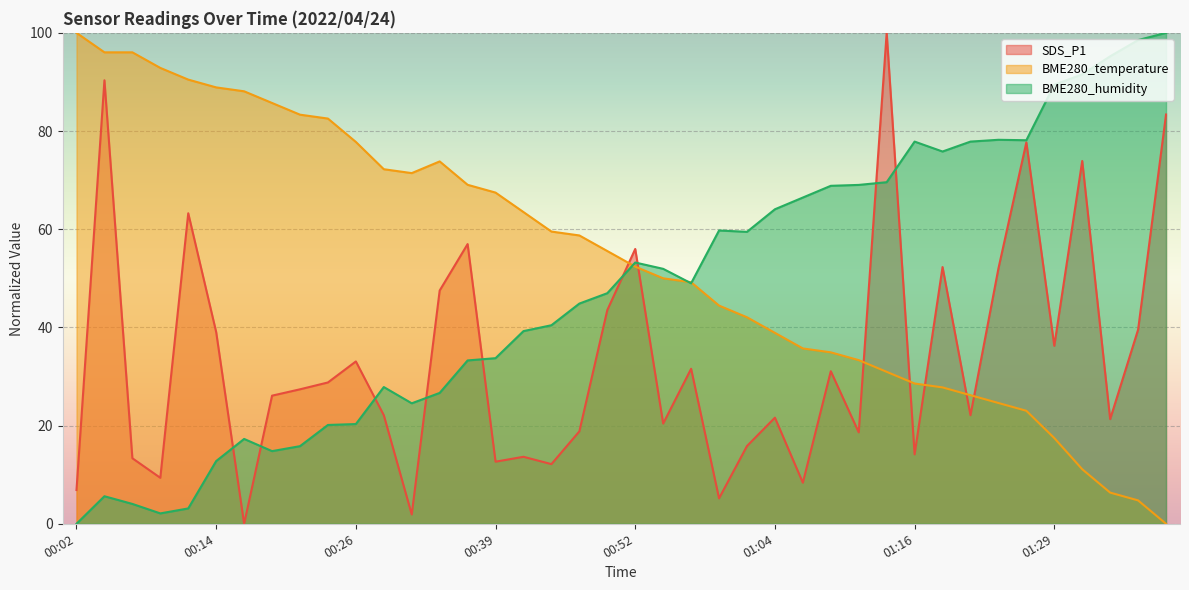

Reading right to left, list all the values displayed in this chart.

SDS_P1: 83.4	39.5	21.3	73.9	36.3	77.7	52.0	22.1	52.3	14.1	100.0	18.6	31.1	8.4	21.6	15.8	5.2	31.6	20.4	56.0	43.5	18.8	12.2	13.6	12.6	57.0	47.5	1.9	22.1	33.1	28.8	27.4	26.1	0.0	39.0	63.2	9.4	13.3	90.3	6.9
BME280_temperature: 0.0	4.8	6.3	11.1	17.5	23.0	24.6	26.2	27.8	28.6	31.0	33.3	34.9	35.7	38.9	42.1	44.4	49.2	50.0	52.4	55.6	58.7	59.5	63.5	67.5	69.0	73.8	71.4	72.2	77.8	82.5	83.3	85.7	88.1	88.9	90.5	92.9	96.0	96.0	100.0
BME280_humidity: 100.0	98.5	95.2	91.5	89.4	78.1	78.2	77.8	75.8	77.8	69.6	69.0	68.8	66.5	64.1	59.5	59.7	49.0	51.9	53.2	47.0	44.9	40.4	39.2	33.7	33.3	26.7	24.5	27.8	20.3	20.1	15.8	14.8	17.3	12.8	3.1	2.1	4.0	5.6	0.0